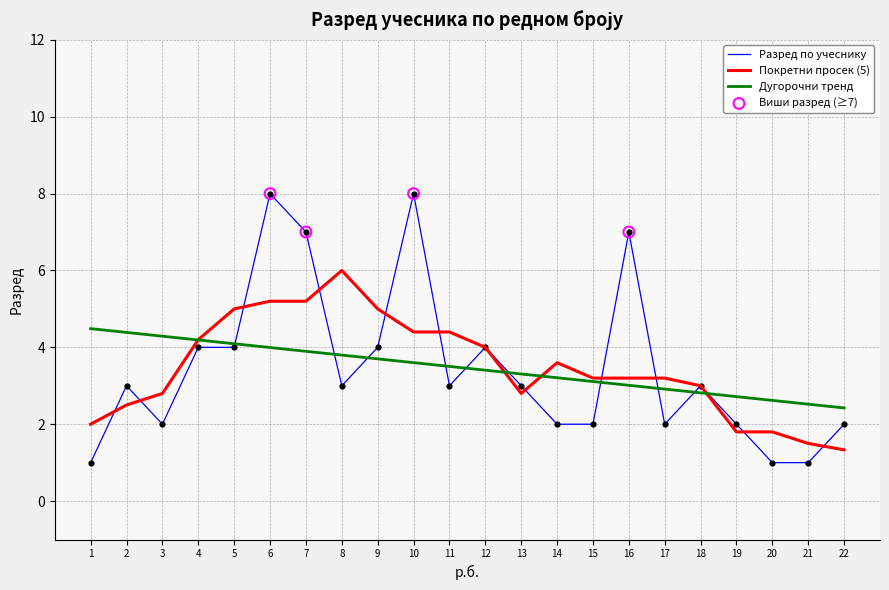

Which series has the largest range (max minus min)?

Разред по учеснику